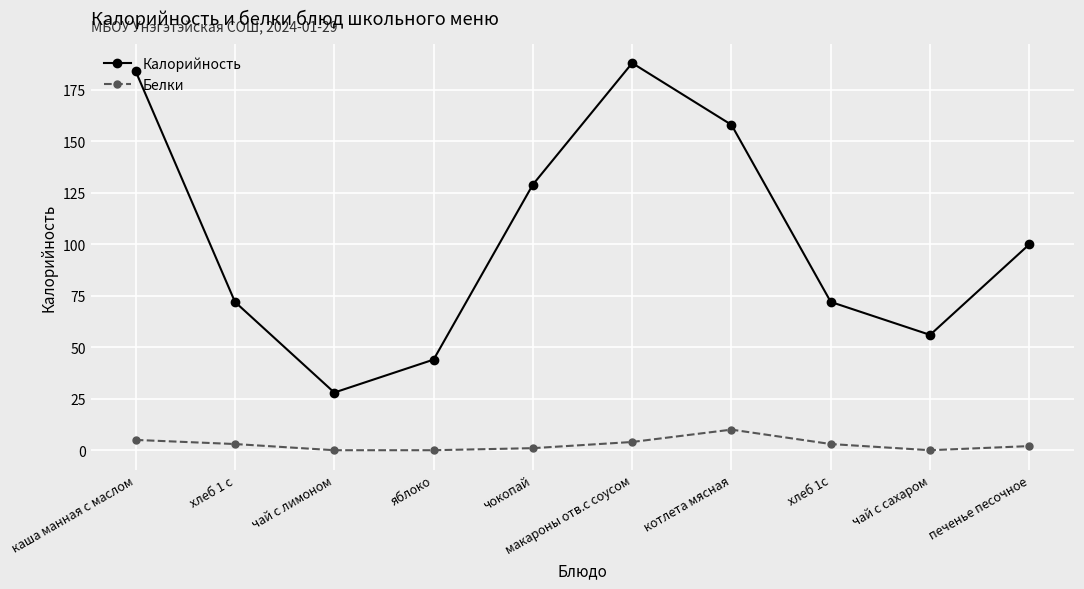

Rank the series at чай с лимоном from highest to lowest value.

Калорийность, Белки